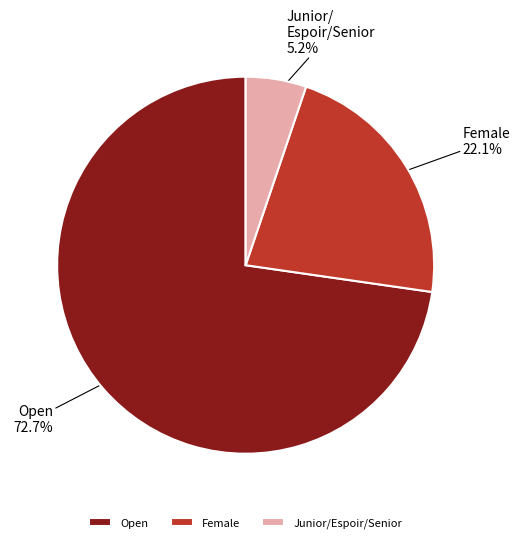

To the nearest percent, what is the difference between the Female and Open slice percentages?

51%